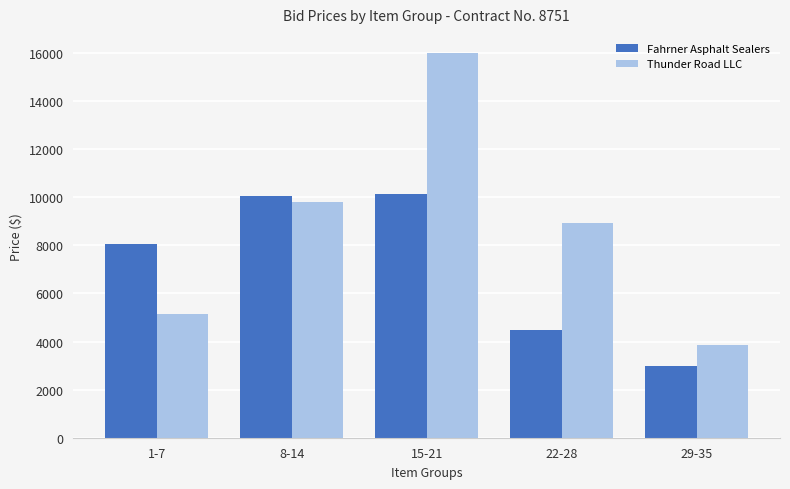

Where is Thunder Road LLC nearest to the value 9920?

8-14